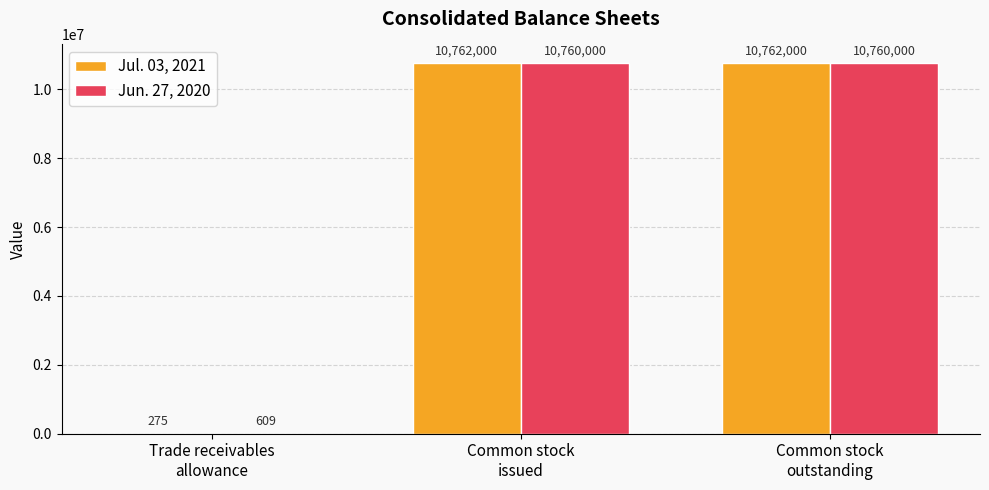

What is the approximate value of Jun. 27, 2020 at Common stock
issued, to the nearest 100?

10760000